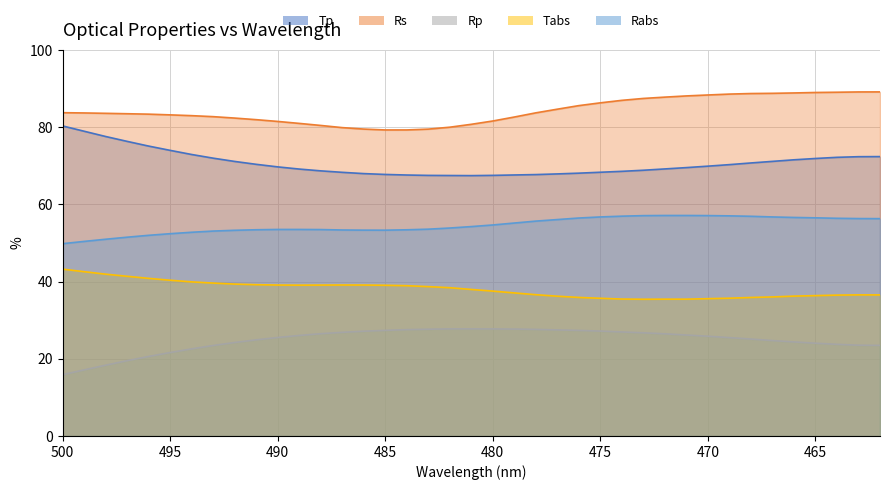

The Tabs series shows 63.8 at 499. True or false?

False